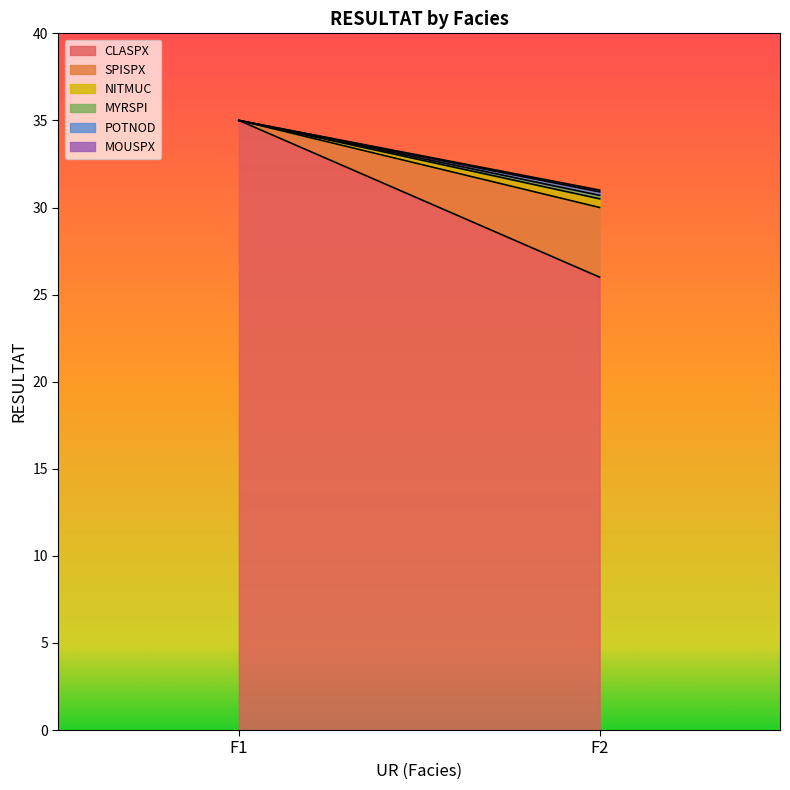

Reading right to left, list all the values displayed in this chart.

CLASPX: F2=26.0	F1=35.0
SPISPX: F2=4.0	F1=0.0
NITMUC: F2=0.5	F1=0.0
MYRSPI: F2=0.2	F1=0.0
POTNOD: F2=0.2	F1=0.0
MOUSPX: F2=0.1	F1=0.0